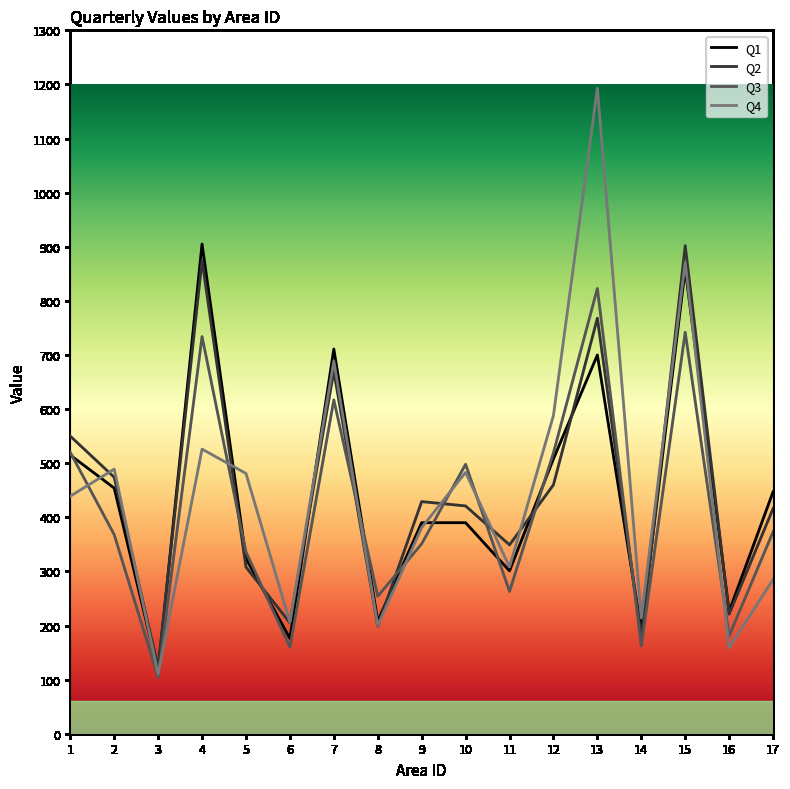

What is the difference between the Q3 values at 16 and 12?

338